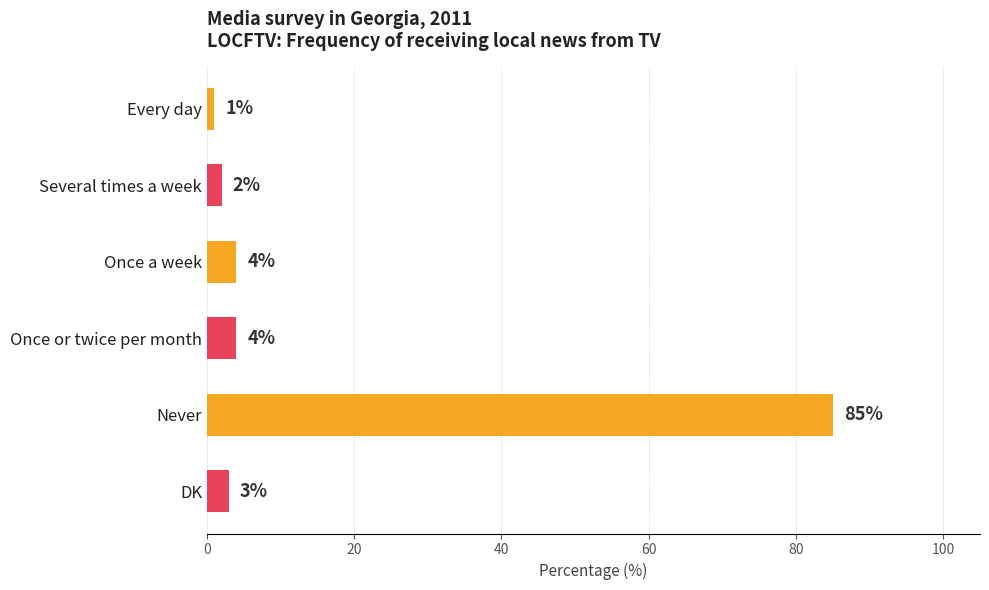

What is the difference between the values at DK and Never?

82